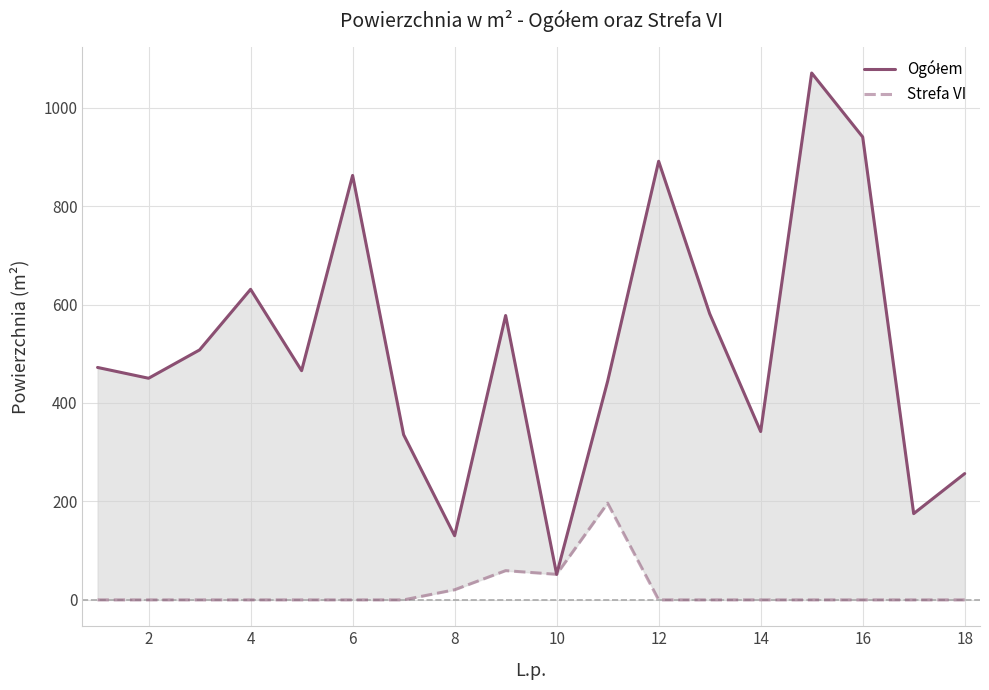

What is the difference between the second highest and second lowest values in the Strefa VI series?

59.4